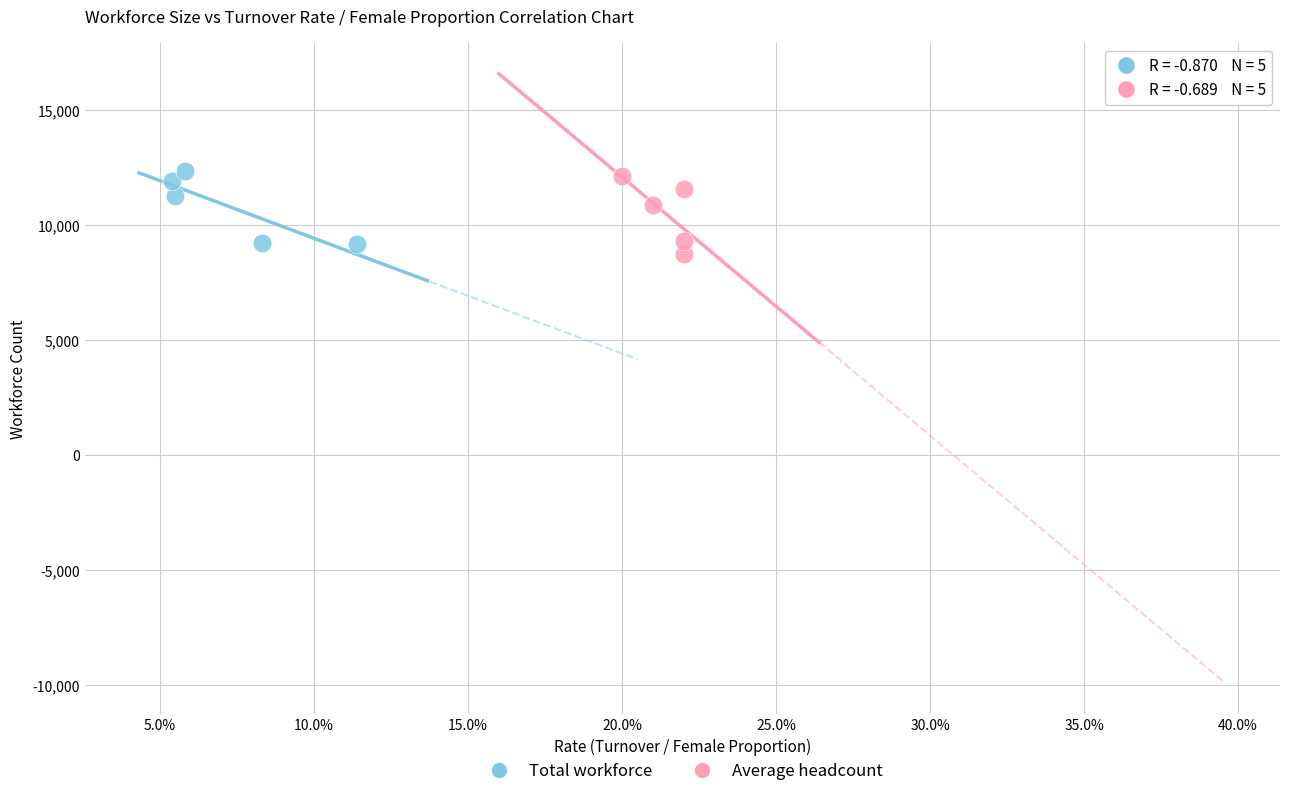

Which series contains the lowest Y value?

Average headcount